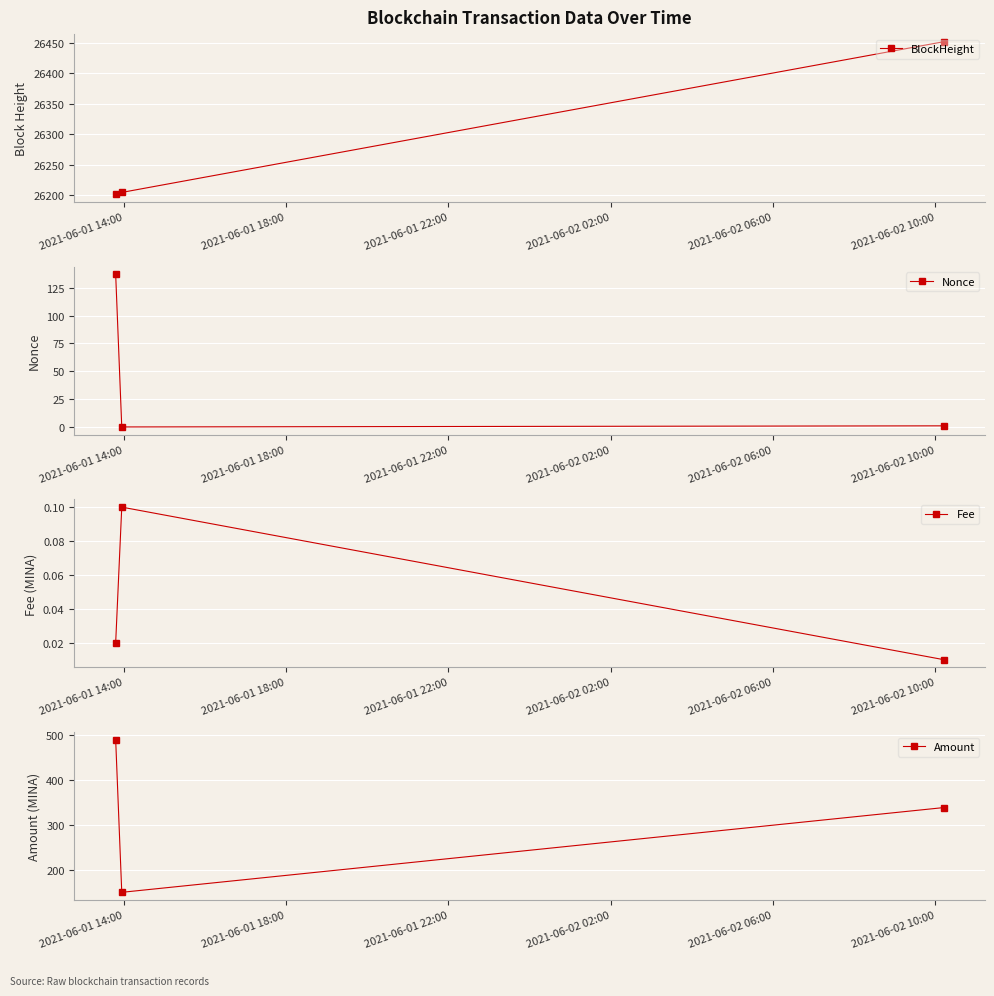

What is the total value across all series at 2021-06-01 22:00?

26791.9